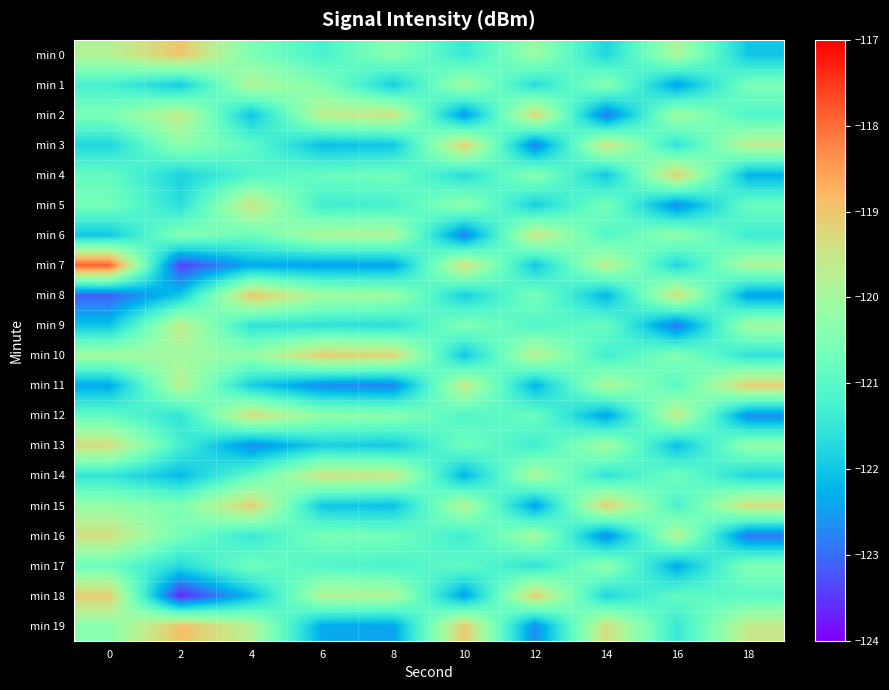

Reading left to right, what are all the values shown in this chart?

min 0: 0=-119.8	2=-119.0	4=-120.5	6=-121.2	8=-120.3	10=-121.5	12=-120.1	14=-121.8	16=-119.9	18=-122.0
min 1: 0=-121.3	2=-122.0	4=-119.8	6=-120.5	8=-121.9	10=-120.0	12=-121.7	14=-120.3	16=-122.5	18=-120.6
min 2: 0=-120.6	2=-119.6	4=-122.0	6=-119.7	8=-119.5	10=-122.6	12=-119.2	14=-122.9	16=-120.0	18=-121.1
min 3: 0=-121.8	2=-120.3	4=-120.9	6=-122.1	8=-122.0	10=-119.1	12=-122.8	14=-119.5	16=-121.6	18=-119.7
min 4: 0=-120.9	2=-121.8	4=-121.1	6=-120.8	8=-120.7	10=-121.7	12=-120.3	14=-122.0	16=-119.1	18=-122.2
min 5: 0=-120.6	2=-121.7	4=-119.5	6=-121.3	8=-121.2	10=-120.2	12=-121.9	14=-120.6	16=-122.7	18=-120.8
min 6: 0=-122.0	2=-120.4	4=-120.8	6=-119.9	8=-119.9	10=-122.8	12=-119.5	14=-121.1	16=-120.2	18=-121.3
min 7: 0=-117.9	2=-123.4	4=-122.3	6=-122.5	8=-122.4	10=-119.3	12=-122.0	14=-119.7	16=-121.8	18=-119.9
min 8: 0=-123.1	2=-122.0	4=-119.0	6=-120.0	8=-120.1	10=-121.9	12=-120.6	14=-122.2	16=-119.3	18=-122.5
min 9: 0=-122.0	2=-119.6	4=-121.6	6=-121.6	8=-121.7	10=-120.5	12=-121.1	14=-120.8	16=-122.9	18=-120.0
min 10: 0=-120.0	2=-120.0	4=-120.2	6=-119.1	8=-119.2	10=-122.0	12=-119.7	14=-121.3	16=-120.5	18=-121.6
min 11: 0=-122.4	2=-119.7	4=-121.9	6=-122.7	8=-122.8	10=-119.6	12=-122.2	14=-119.9	16=-121.0	18=-119.1
min 12: 0=-120.9	2=-121.6	4=-119.3	6=-120.2	8=-120.3	10=-121.1	12=-120.8	14=-122.5	16=-119.6	18=-122.7
min 13: 0=-119.3	2=-121.3	4=-122.7	6=-121.9	8=-122.0	10=-120.7	12=-121.3	14=-120.0	16=-122.1	18=-120.2
min 14: 0=-121.5	2=-122.2	4=-120.9	6=-119.5	8=-119.5	10=-122.2	12=-119.9	14=-121.6	16=-120.7	18=-121.8
min 15: 0=-120.2	2=-120.5	4=-119.1	6=-122.0	8=-122.1	10=-119.8	12=-122.5	14=-119.1	16=-121.2	18=-119.3
min 16: 0=-119.4	2=-120.6	4=-121.5	6=-120.6	8=-120.6	10=-121.4	12=-120.0	14=-122.7	16=-119.8	18=-122.9
min 17: 0=-120.8	2=-121.7	4=-120.7	6=-121.1	8=-121.2	10=-120.9	12=-121.6	14=-120.2	16=-122.3	18=-120.5
min 18: 0=-119.1	2=-123.7	4=-122.1	6=-119.8	8=-119.9	10=-122.5	12=-119.1	14=-121.8	16=-120.9	18=-121.0
min 19: 0=-120.4	2=-118.9	4=-119.8	6=-122.3	8=-122.4	10=-119.0	12=-122.7	14=-119.3	16=-121.5	18=-119.6